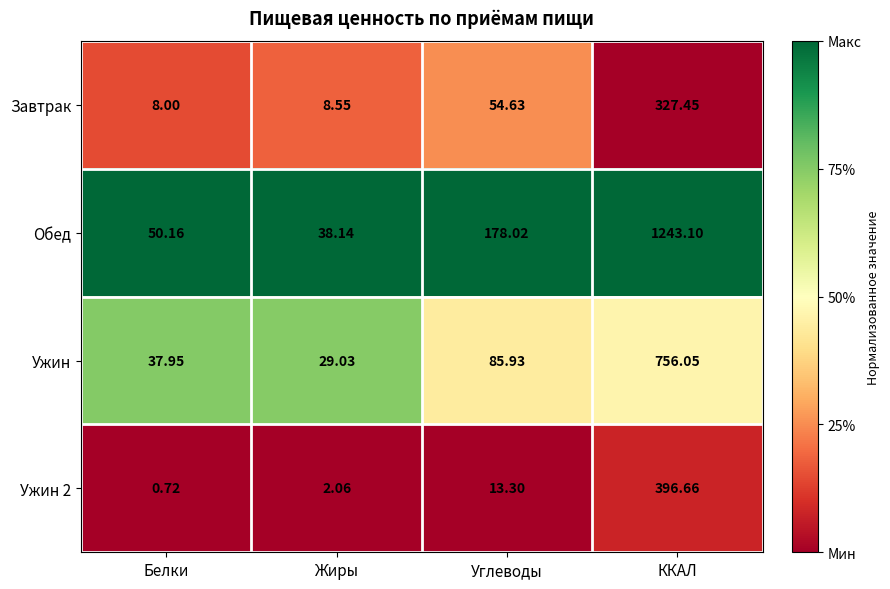

List the labels in order of Обед value, largest first.

ККАЛ, Углеводы, Белки, Жиры